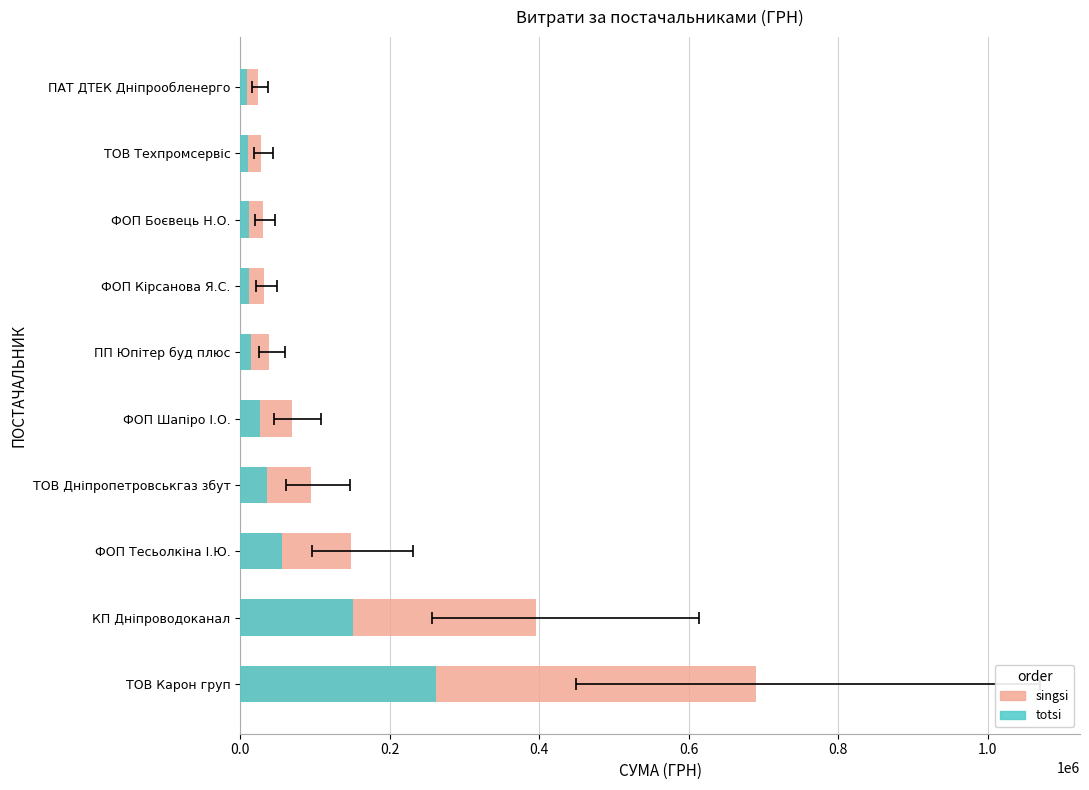

Reading right to left, transcribe all the data shown in this chart.

singsi: 24398.0	28500.0	30220.0	31752.0	38335.8	69952.3	95125.0	148905.6	395769.9	690477.2
totsi: 9271.2	10830.0	11483.6	12065.8	14567.6	26581.9	36147.5	56584.1	150392.6	262381.3